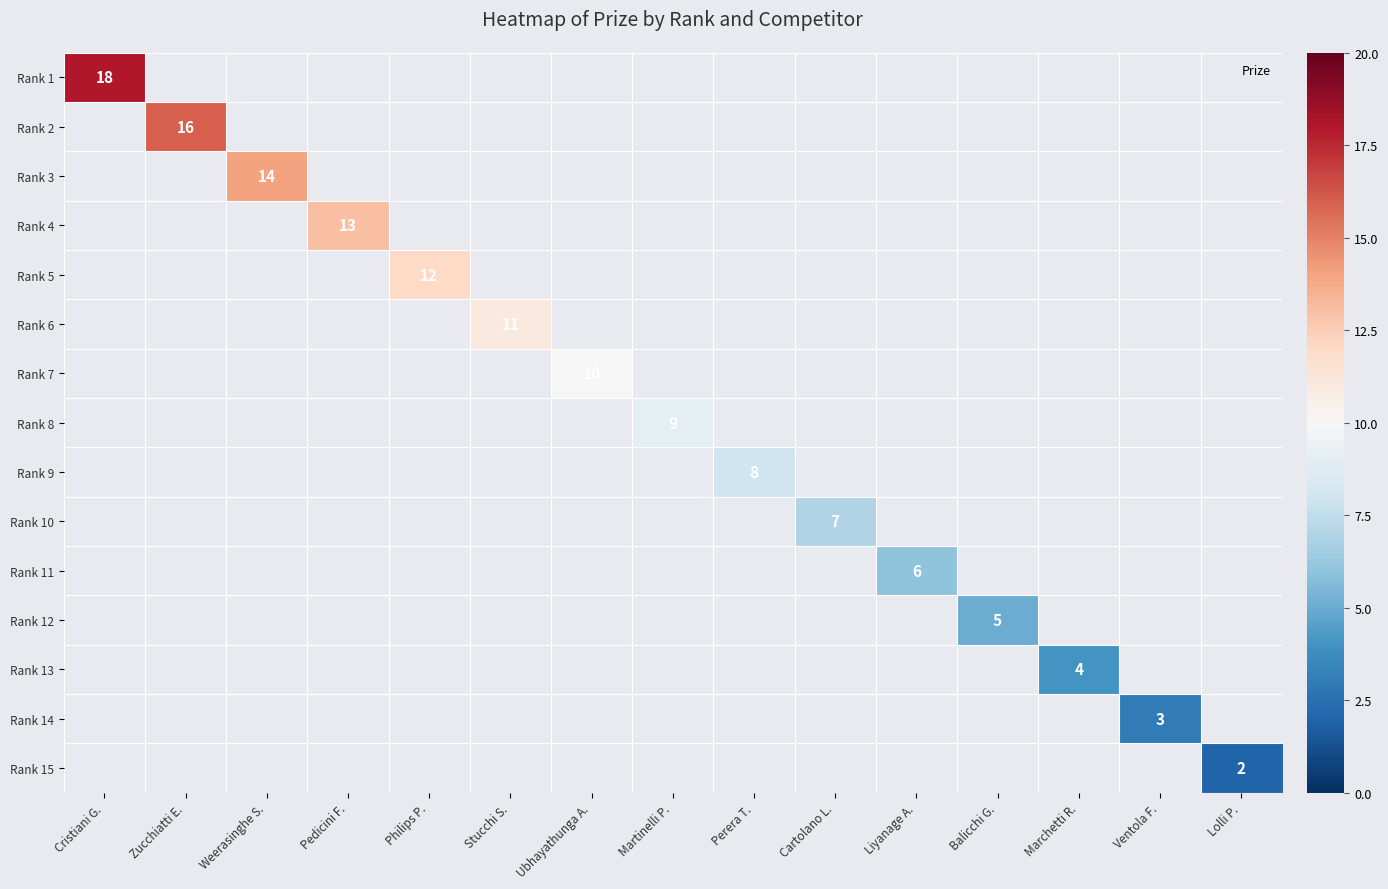

Which label corresponds to the largest value in the chart?

Cristiani G.